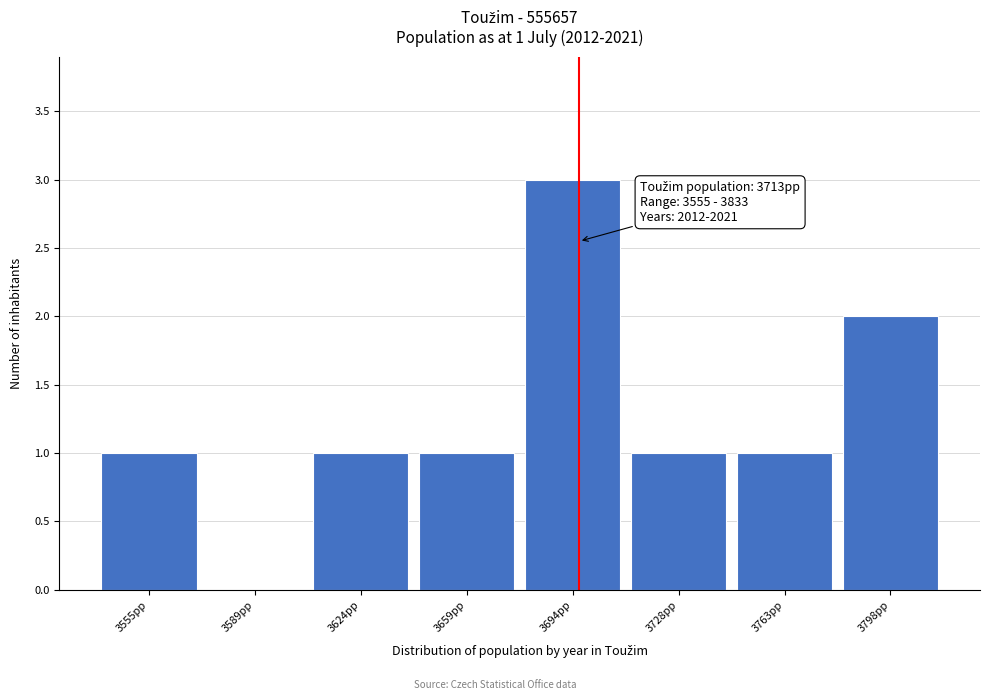

Reading right to left, extract all data points from this chart.

3798pp=2	3763pp=1	3728pp=1	3694pp=3	3659pp=1	3624pp=1	3589pp=0	3555pp=1